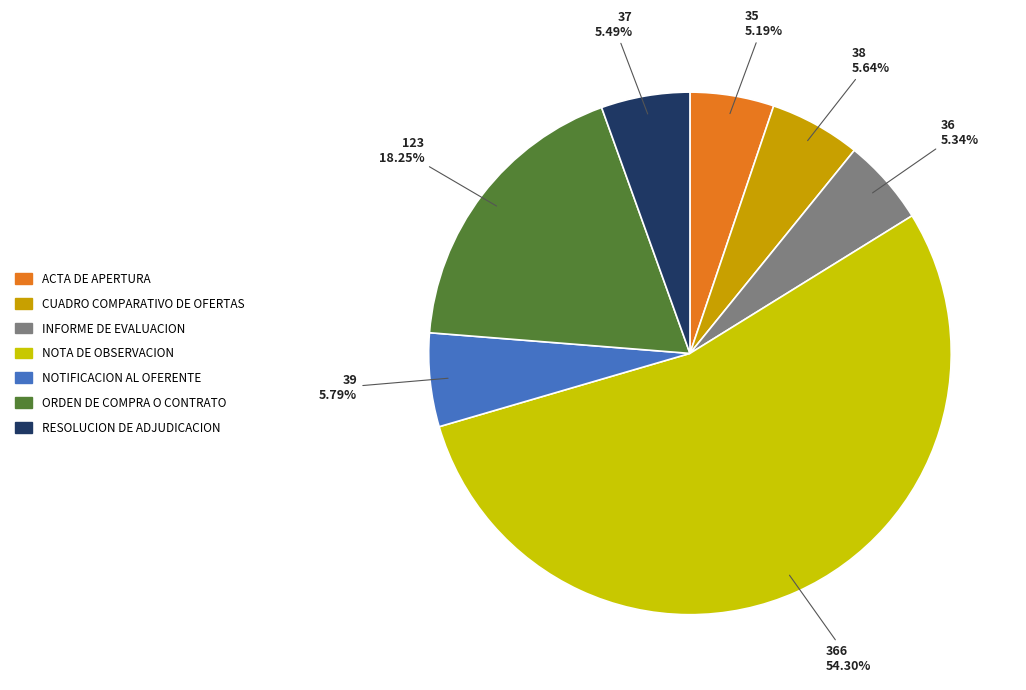

To the nearest percent, what is the difference between the largest and smallest slice percentages?

49%